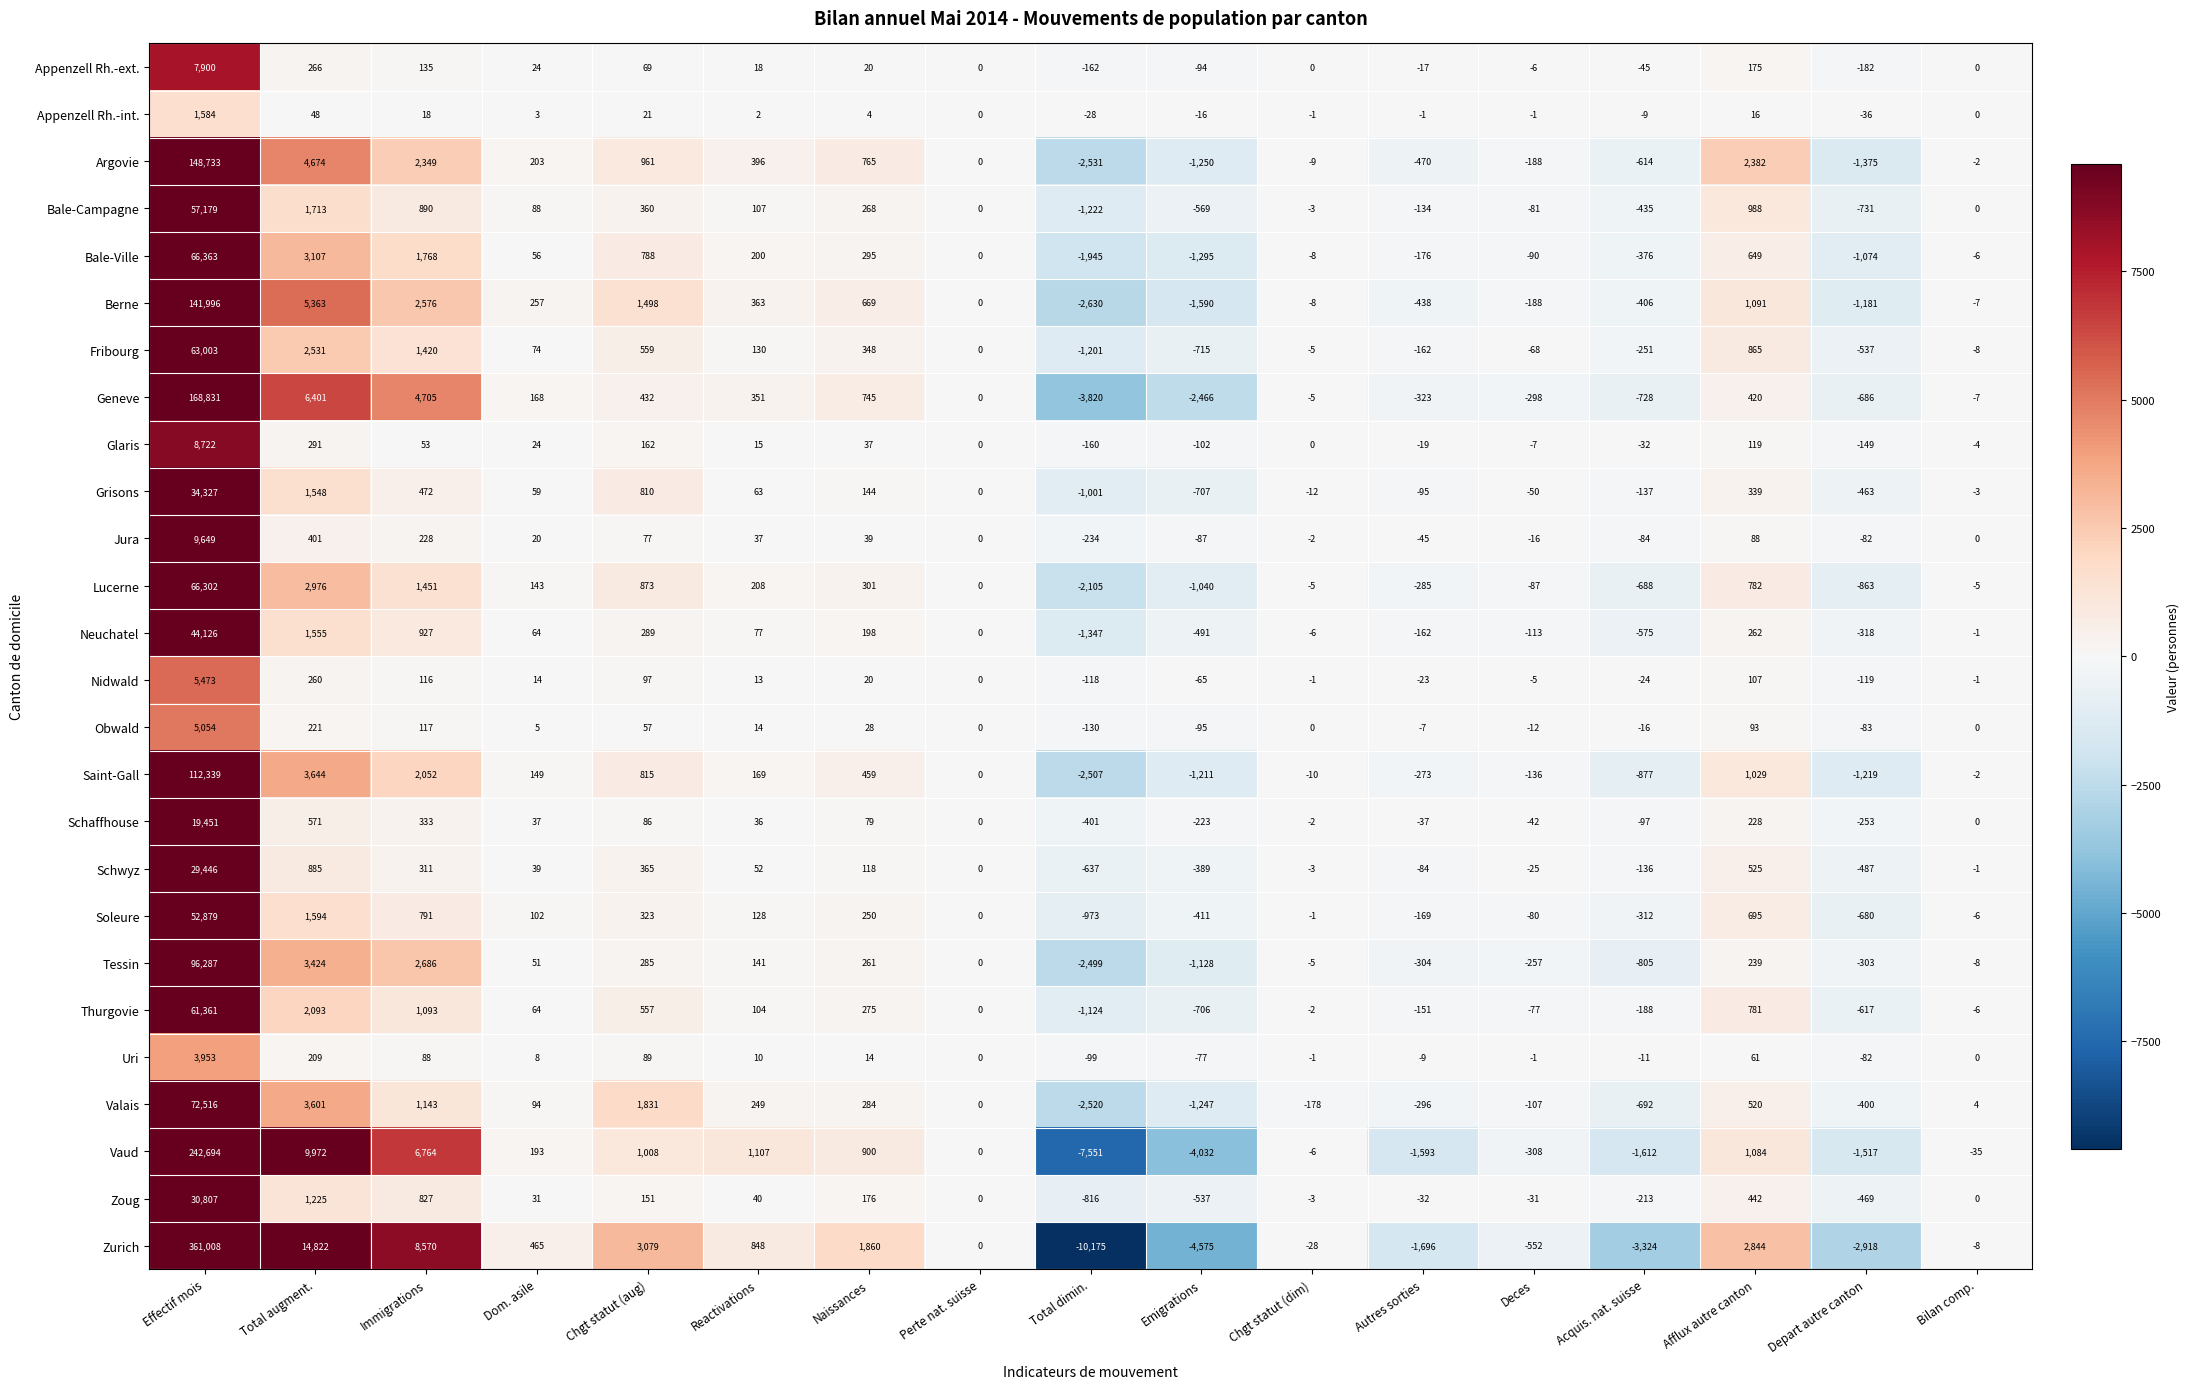

Is it true that Neuchatel equals -1347 at Total dimin.?

True